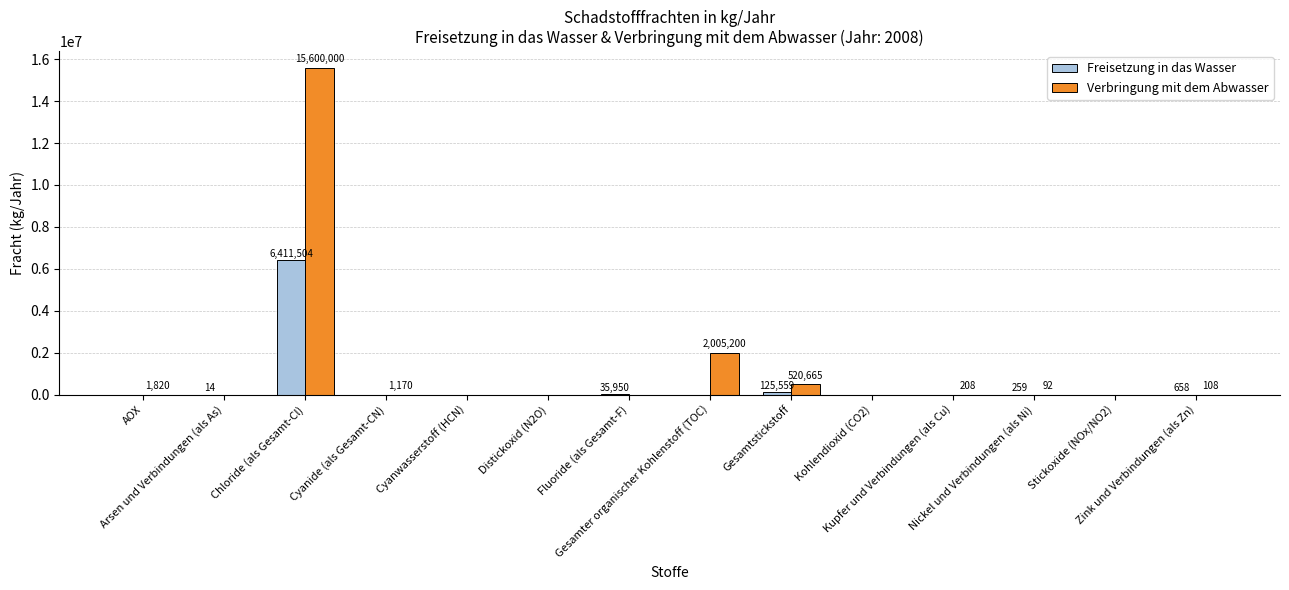

What is the highest value of the Freisetzung in das Wasser series?

6411504